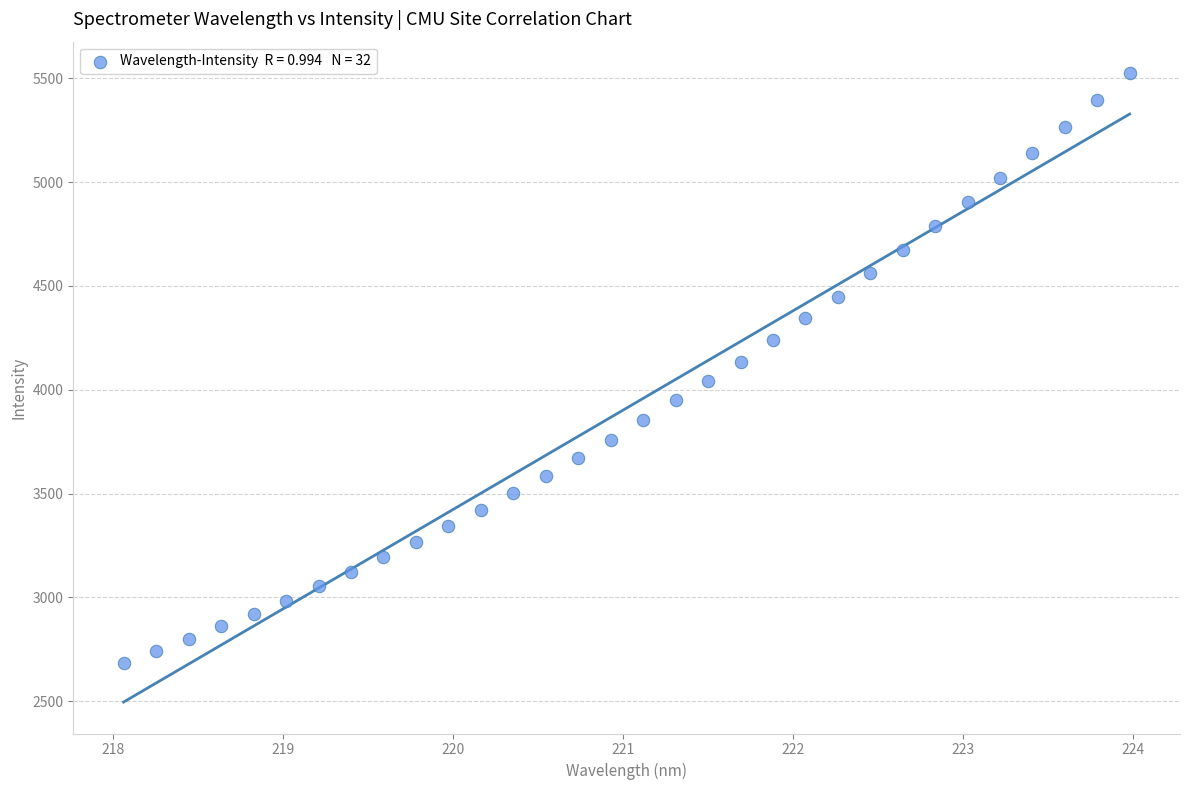

What is the range of Y values (max minus min)?

2840.4